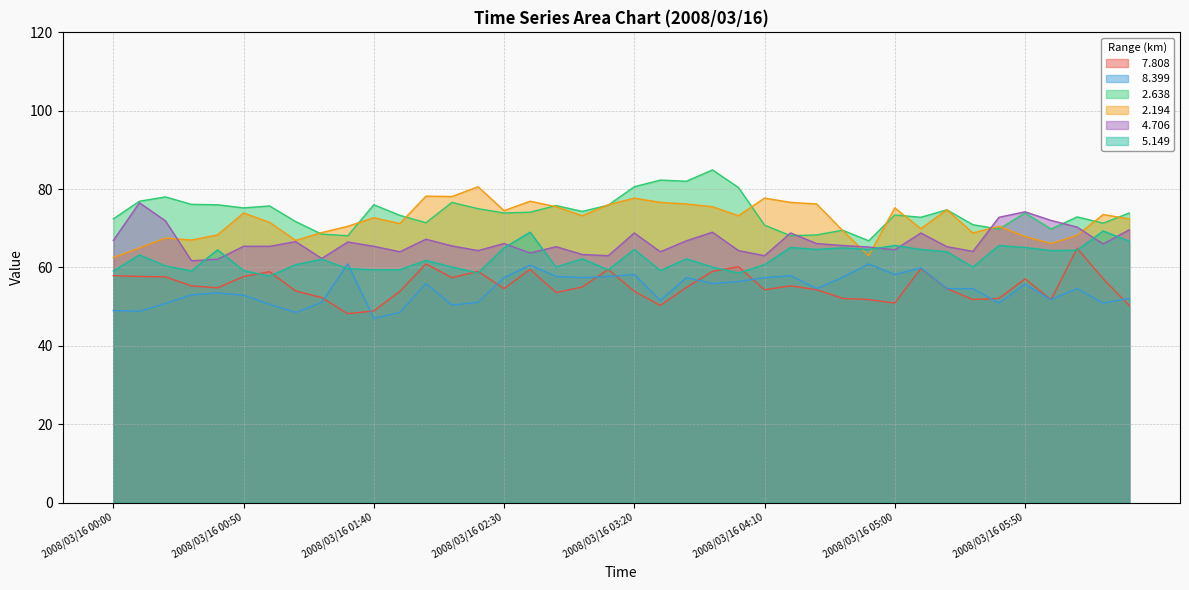

At which label does   5.149 first exceed 62?

2008/03/16 00:10